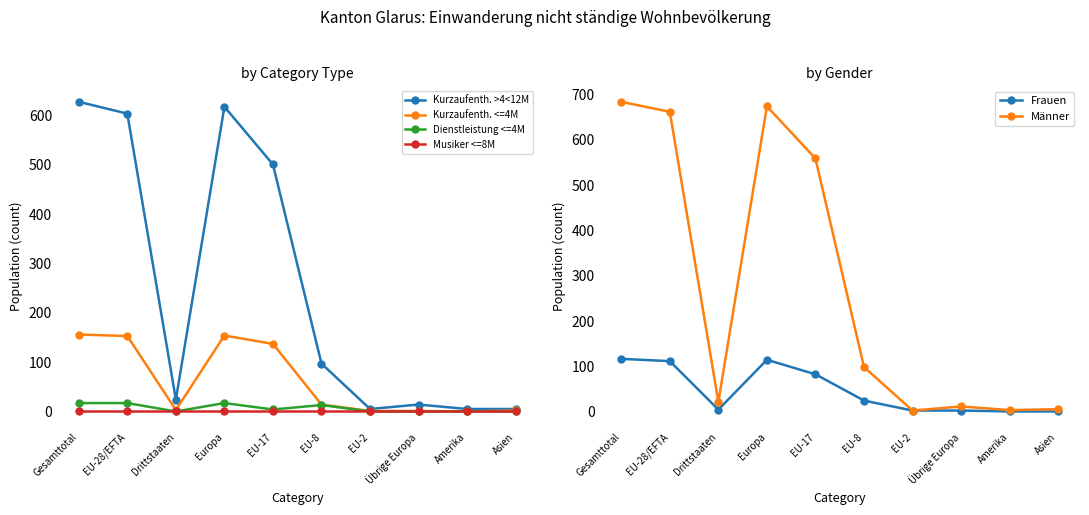

Reading left to right, what are all the values shown in this chart?

Kurzaufenth. >4<12M: 628	604	24	618	501	97	5	14	5	5
Kurzaufenth. <=4M: 156	153	3	154	137	14	1	1	0	2
Dienstleistung <=4M: 17	17	0	17	4	13	0	0	0	0
Musiker <=8M: 0	0	0	0	0	0	0	0	0	0
Frauen: 117	112	5	115	83	25	3	3	1	1
Männer: 684	662	22	674	559	99	3	12	4	6